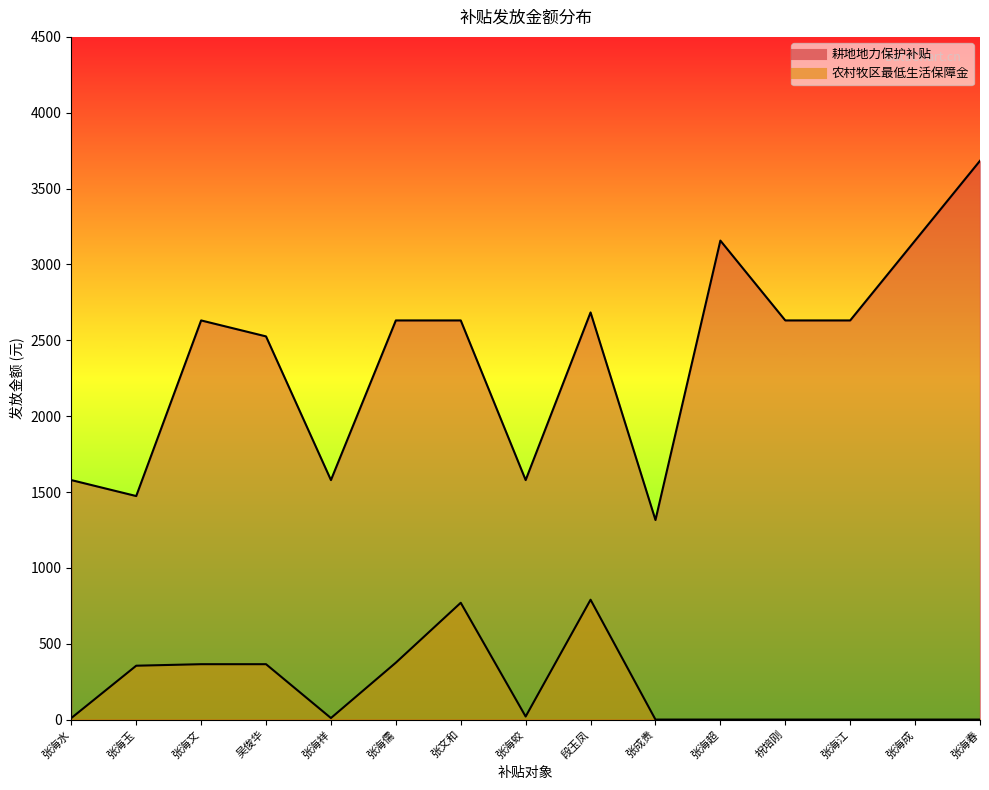

How many data points in 农村牧区最低生活保障金 are less than 10?

6